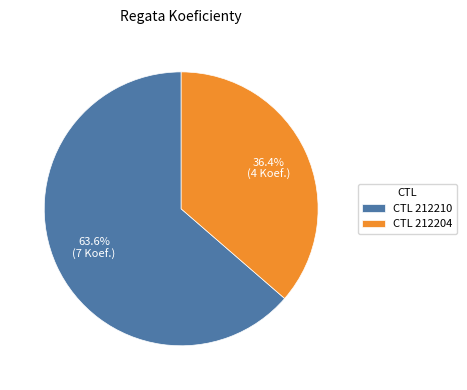

What percentage do CTL 212204 and CTL 212210 together represent?

100.0%